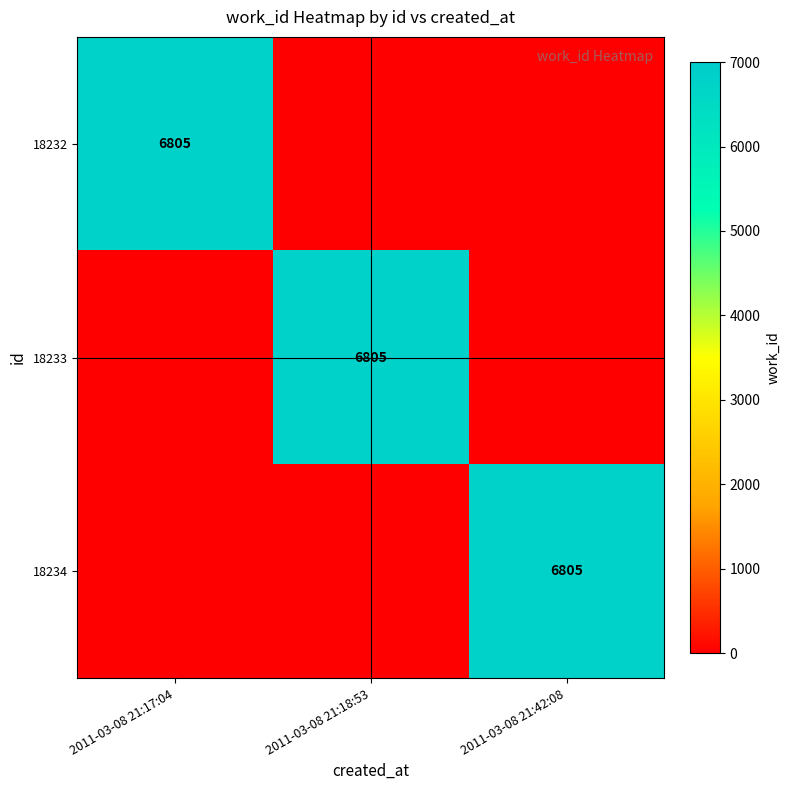

Is it true that 18233 equals 2226 at 2011-03-08 21:18:53?

False